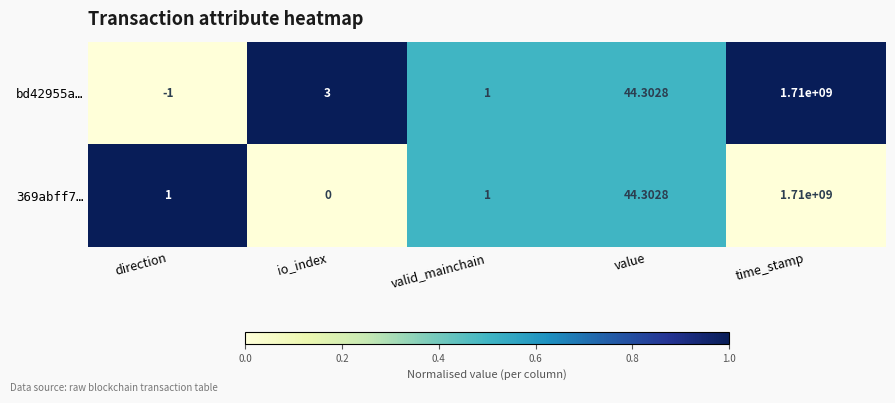

Rank the series at io_index from highest to lowest value.

bd42955a…, 369abff7…